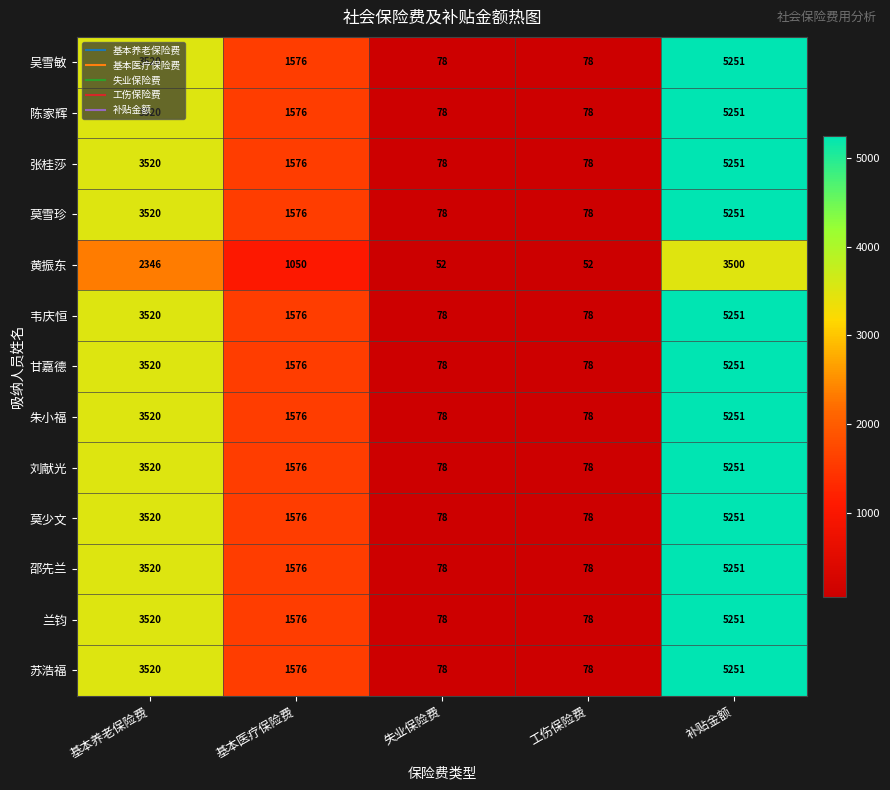

What is the average value of the 陈家辉 series?

2101